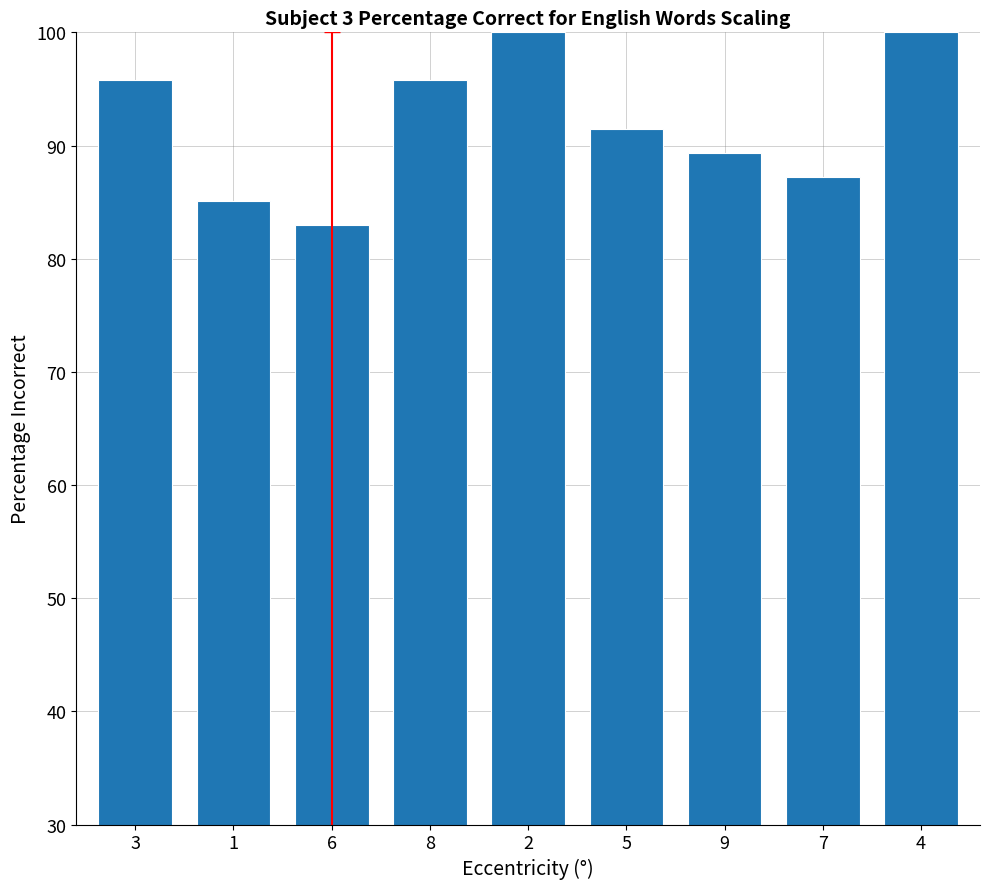

What is the minimum value shown in the chart?

83.0